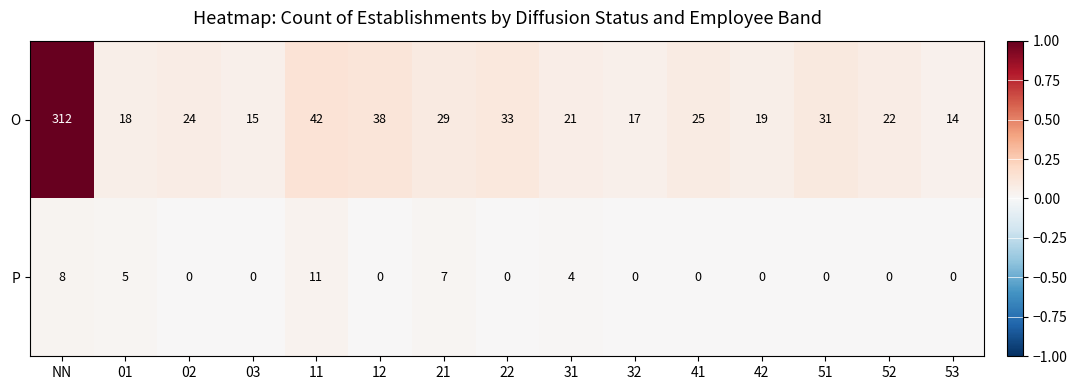

Rank the series at 32 from highest to lowest value.

O, P